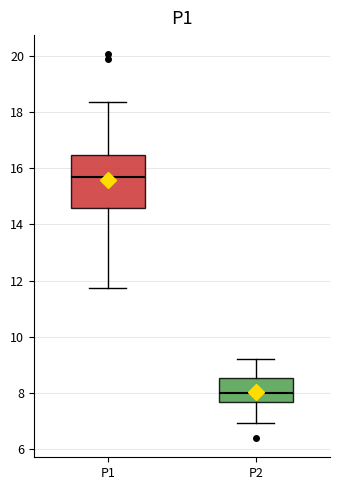

Where does the lower whisker of the box for P1 end on the y-axis? The values are not printed on the chart, so give them approximately, as read against the axis.

11.8